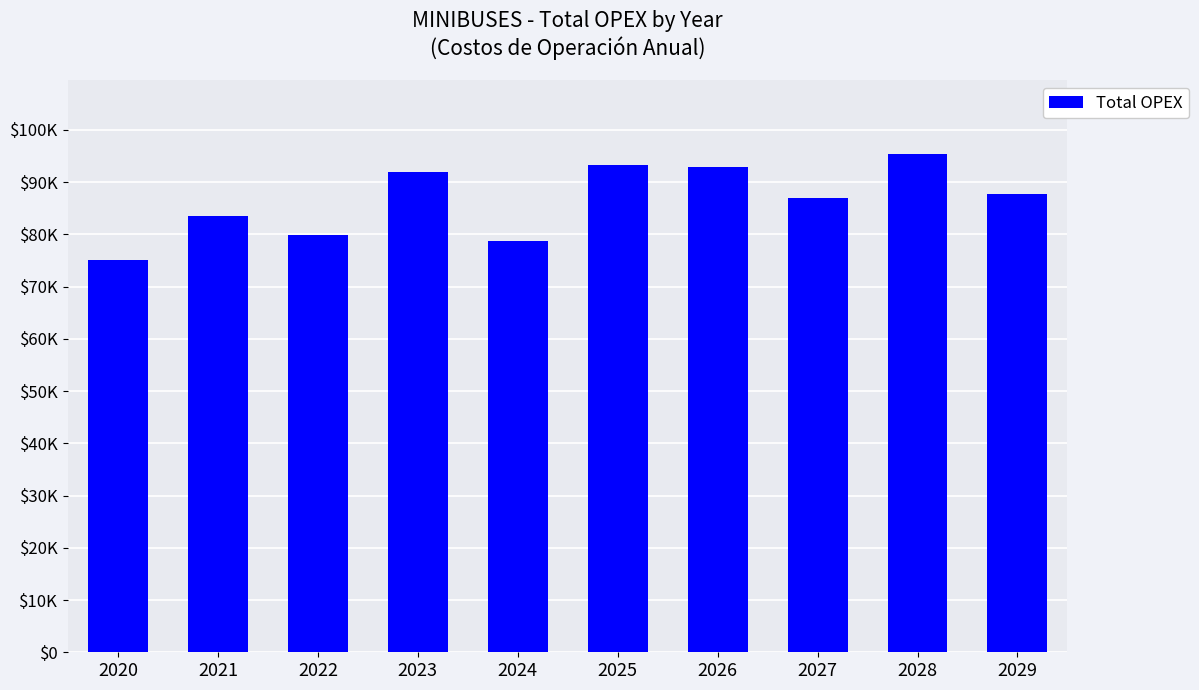

The value at 2024 is 25921.7. True or false?

False